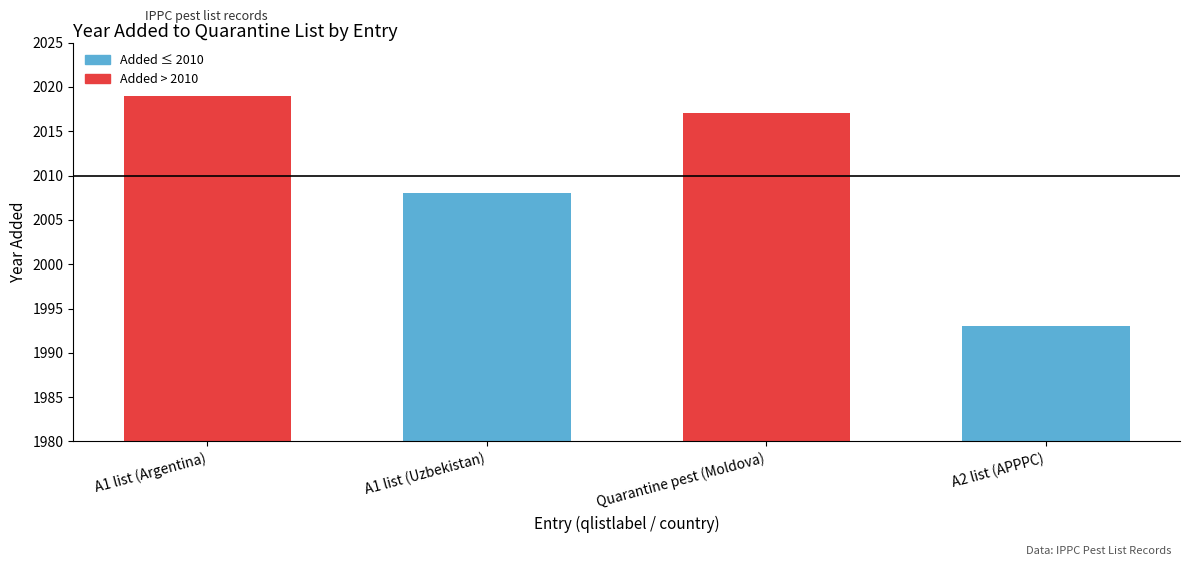

The chart shows a value of 2017 at Quarantine pest (Moldova). True or false?

True